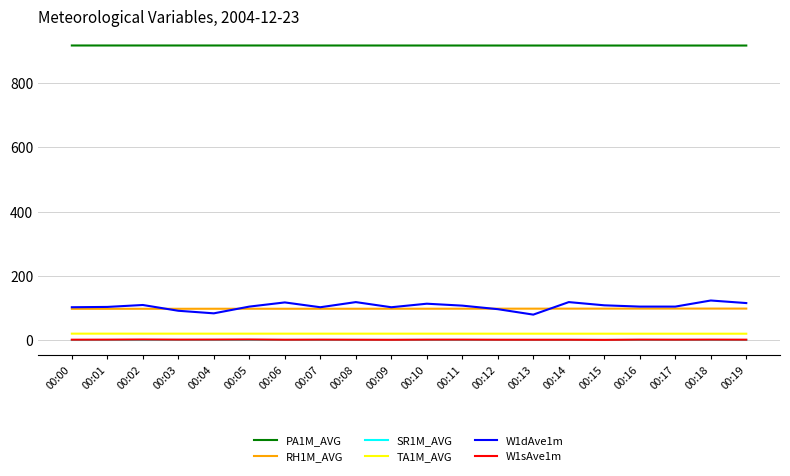

How many TA1M_AVG values are between 19 and 20?

20